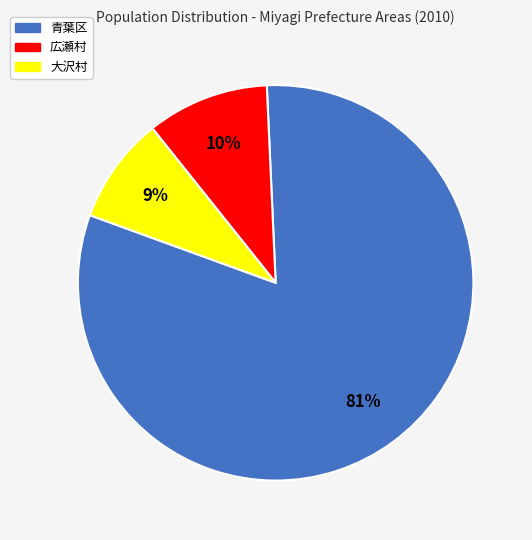

Is there any slice that represents more than half of the pie?

Yes